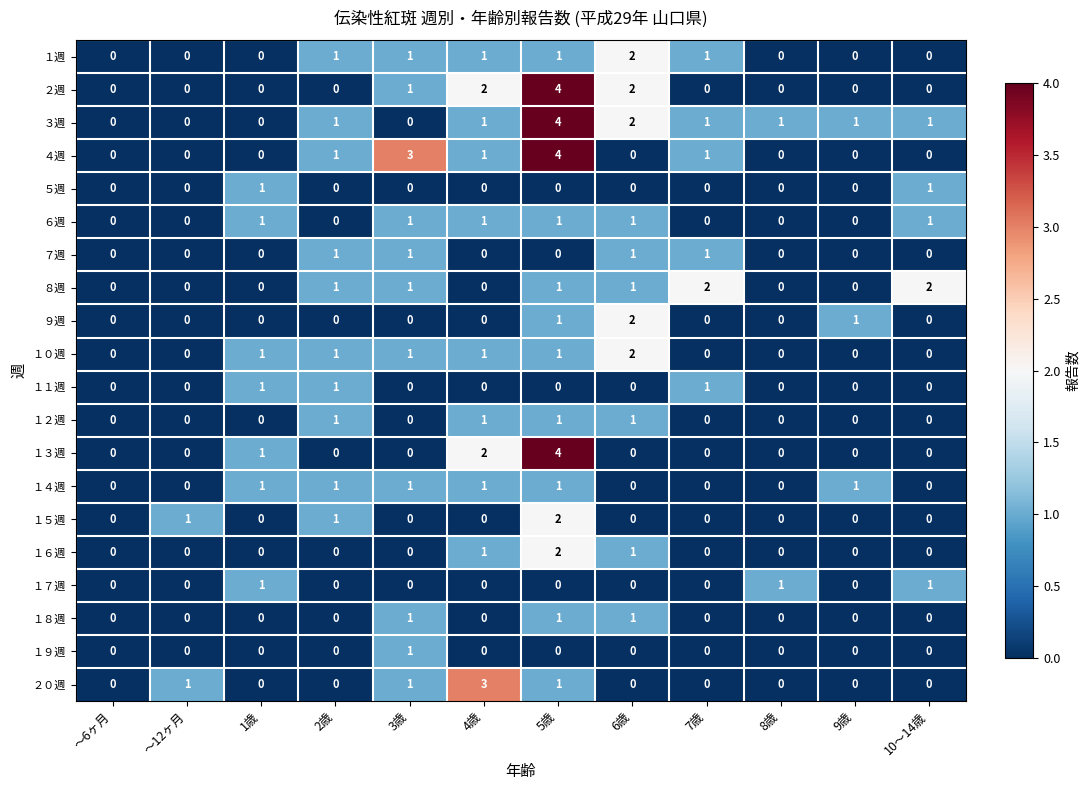

The value of １１週 at 6歳 is 1. True or false?

False